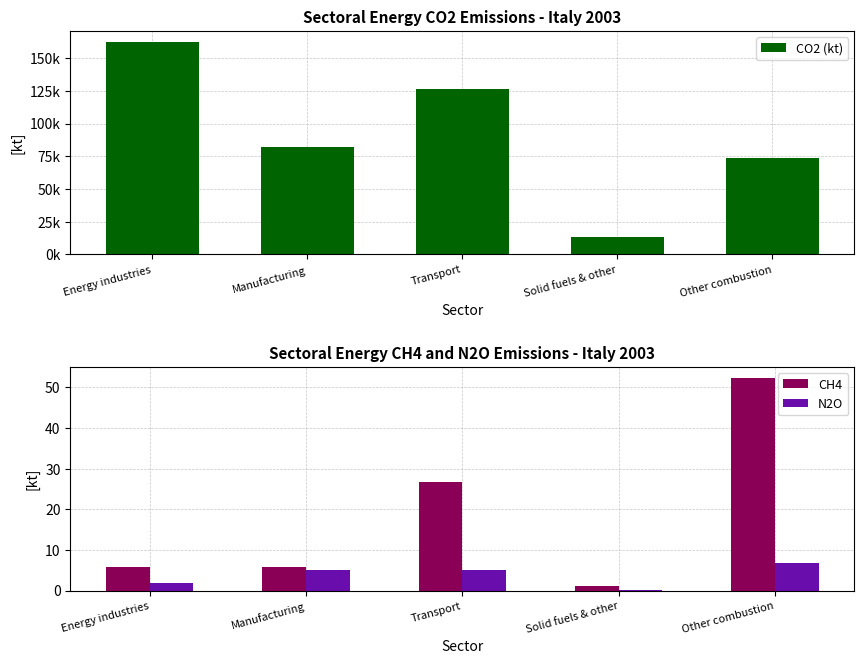

What is the value of the CO2 (kt) bar at the 2nd from the left?

82379.2